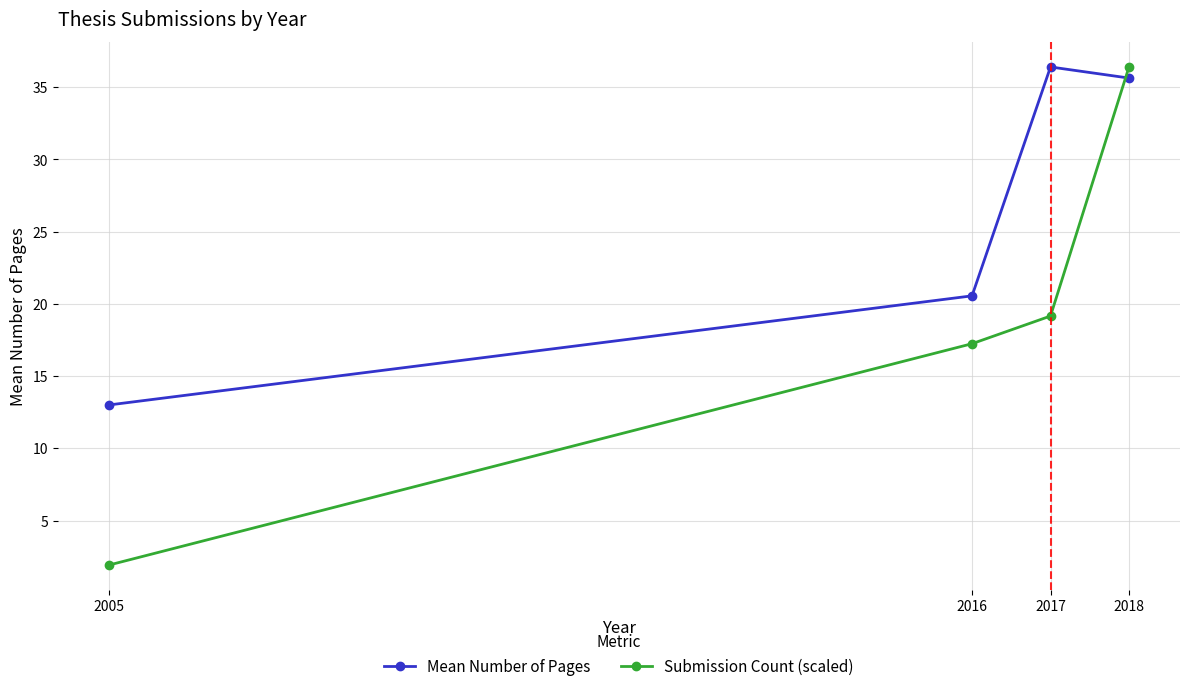

What is the value of the Submission Count (scaled) point at the 2nd from the left?

17.2